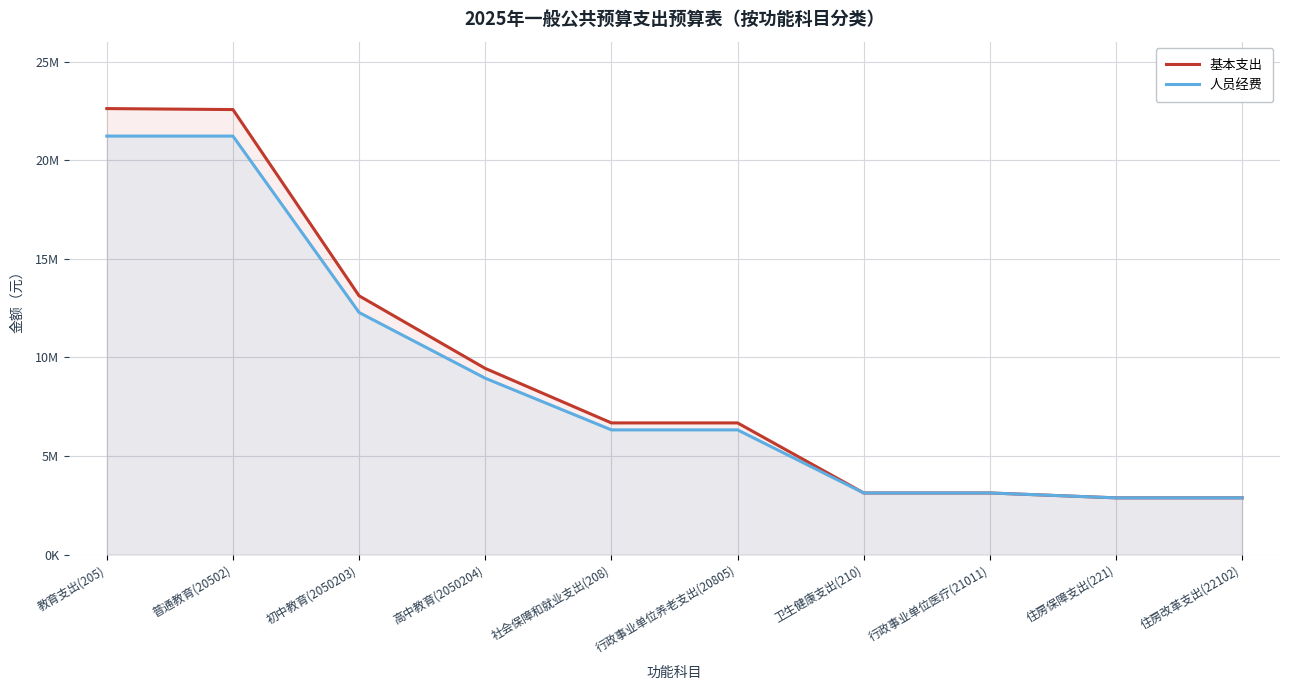

True or false: 基本支出 and 人员经费 intersect in this chart.

False